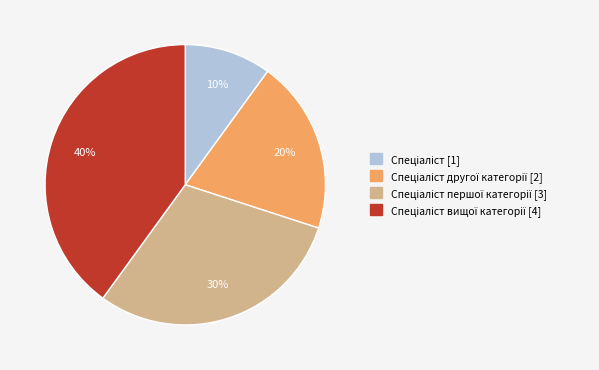

To the nearest percent, what is the average slice percentage?

25%